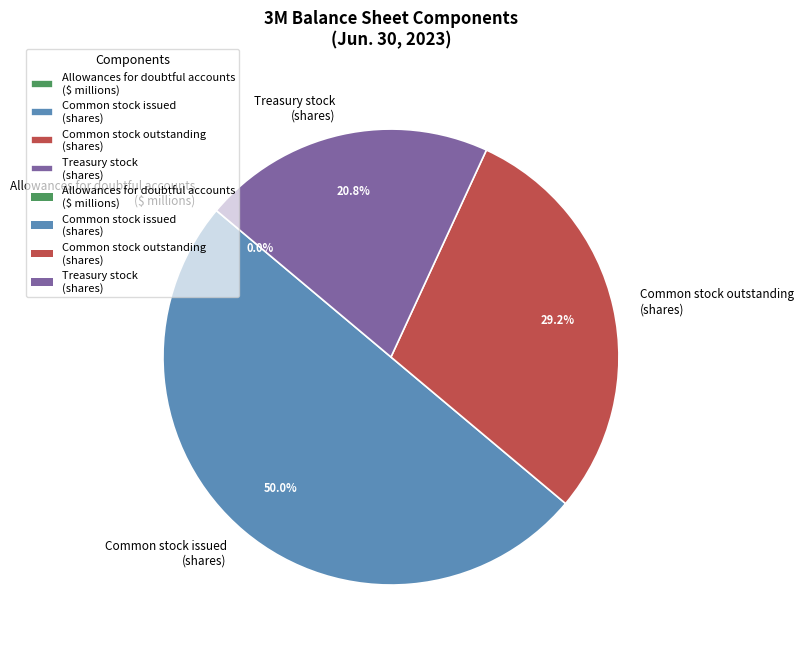

Which category has the biggest portion of the pie?

Common stock issued (shares)